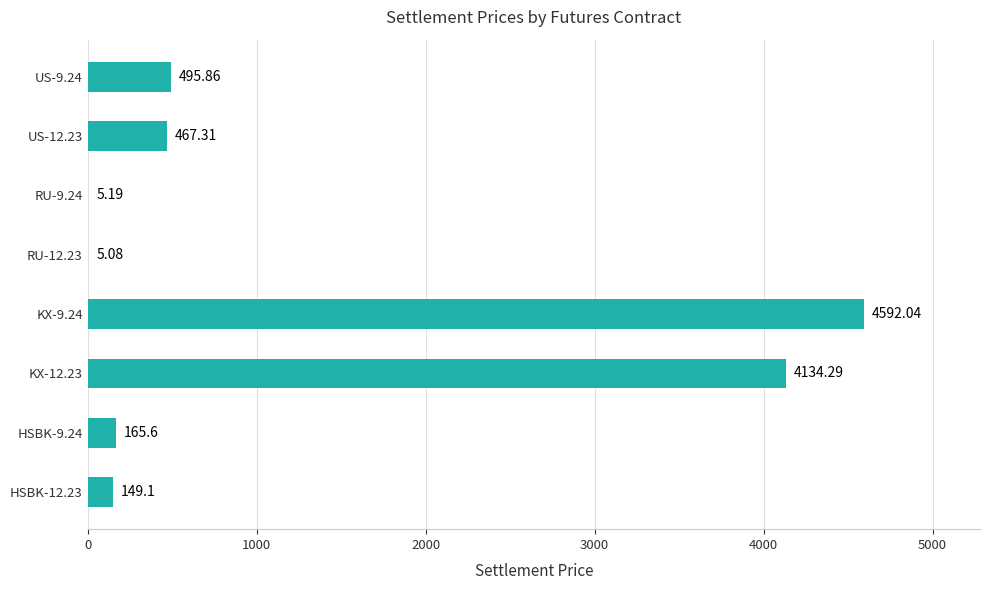

How many distinct data groups are displayed?

1